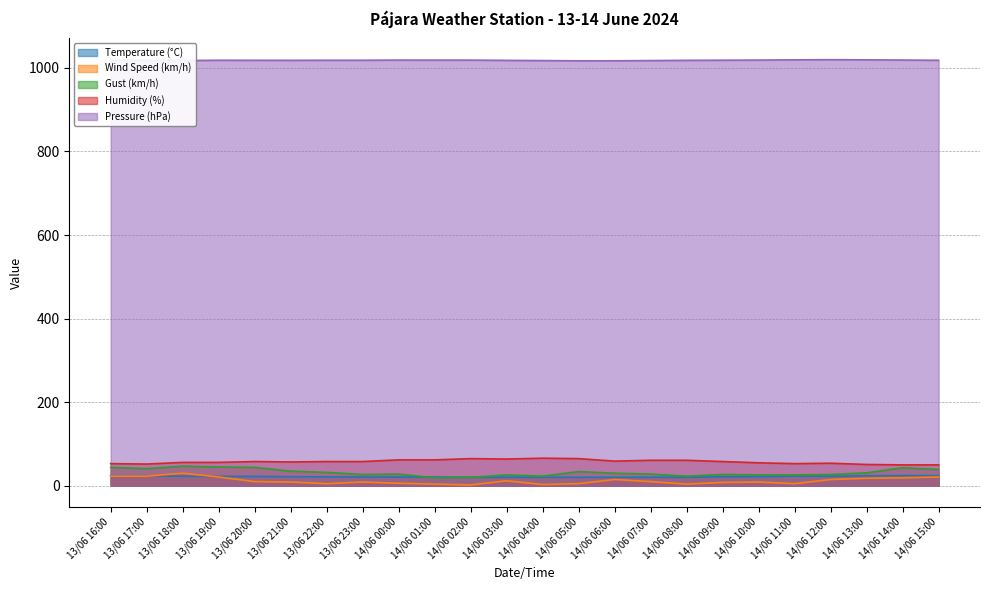

Which has a higher value, 13/06 18:00 or 14/06 15:00?

14/06 15:00